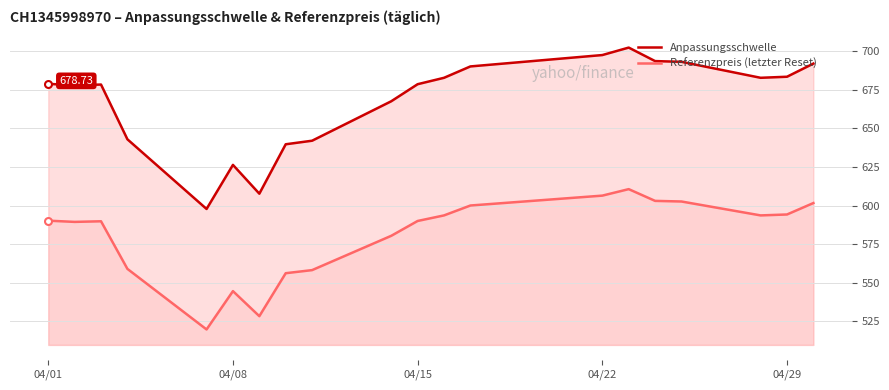

At 04/08, list the series in order from largest to smallest.

Anpassungsschwelle, Referenzpreis (letzter Reset)